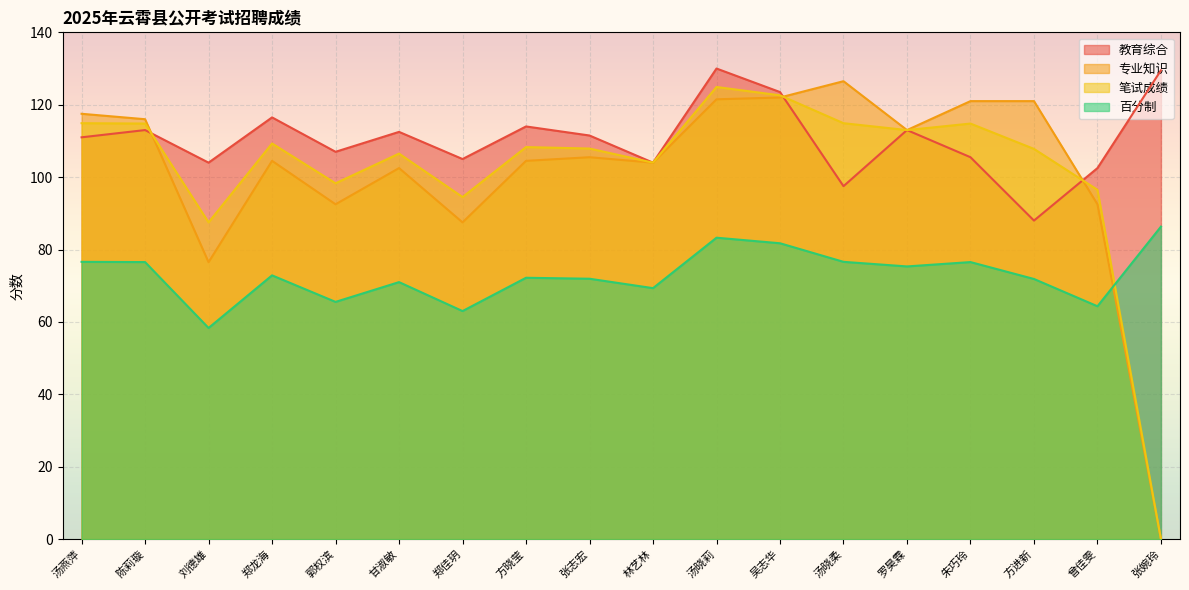

Between 甘淑敏 and 汤晓莉, which series saw the biggest shift?

专业知识